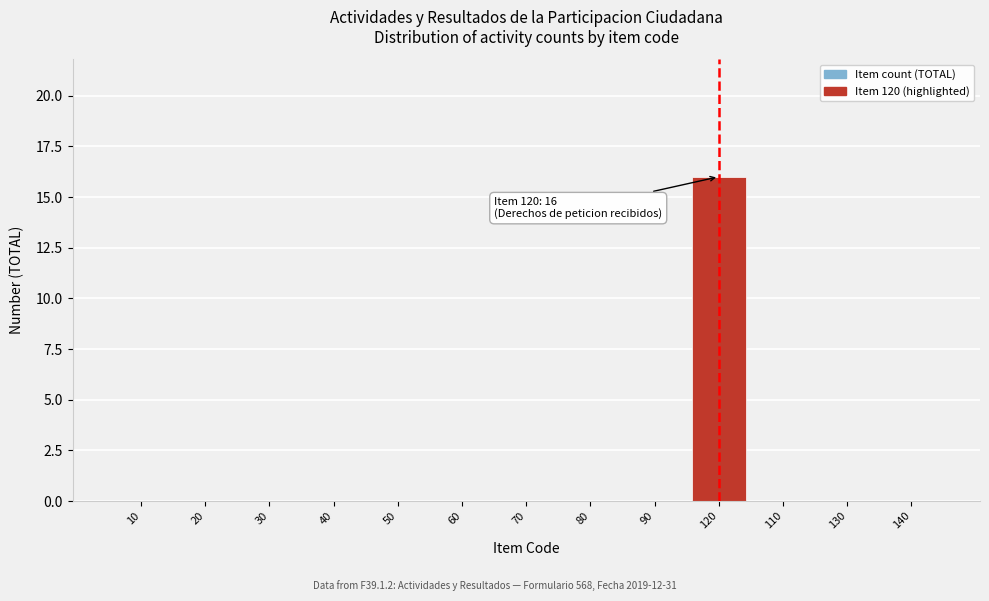

Reading left to right, extract all data points from this chart.

10=0	20=0	30=0	40=0	50=0	60=0	70=0	80=0	90=0	120=16	110=0	130=0	140=0